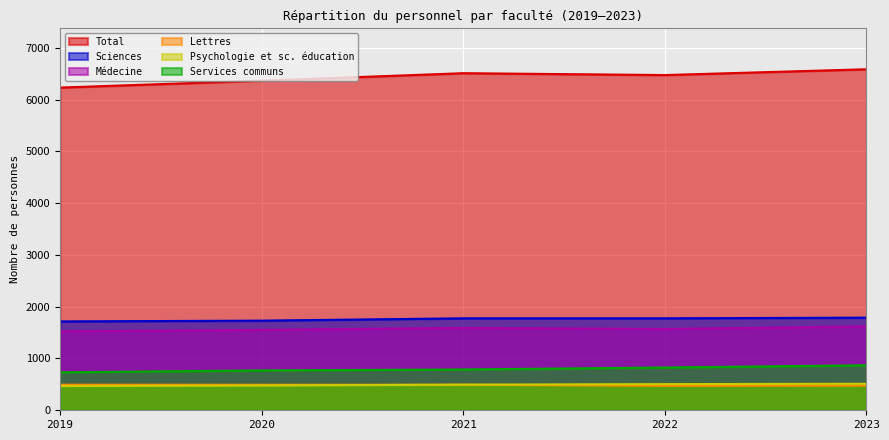

What is the value of the Médecine point at the 1st from the left?

1523